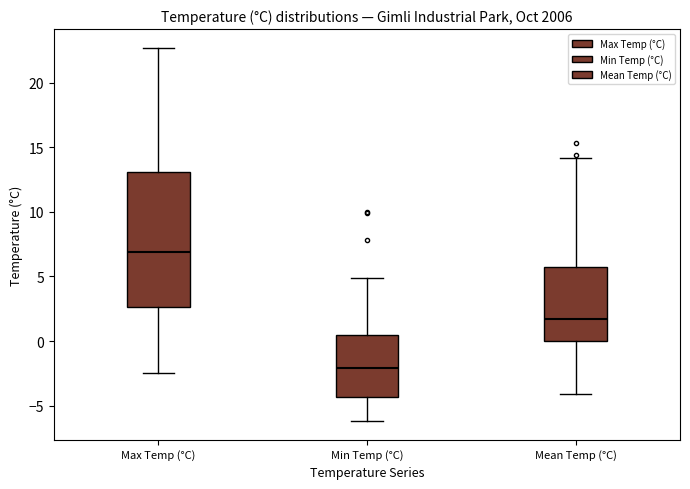

Which box is the tallest, from its lower edge to its upper edge?

Max Temp (°C)